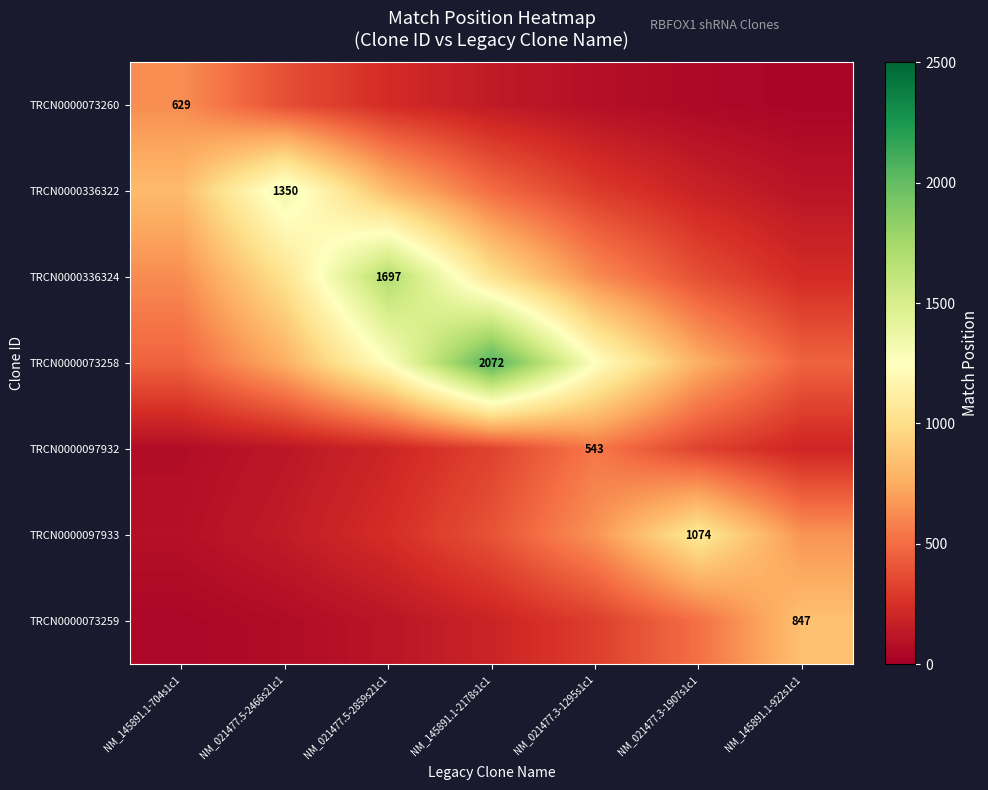

What is the difference between the TRCN0000097933 values at NM_145891.1-922s1c1 and NM_145891.1-2178s1c1?

256.3